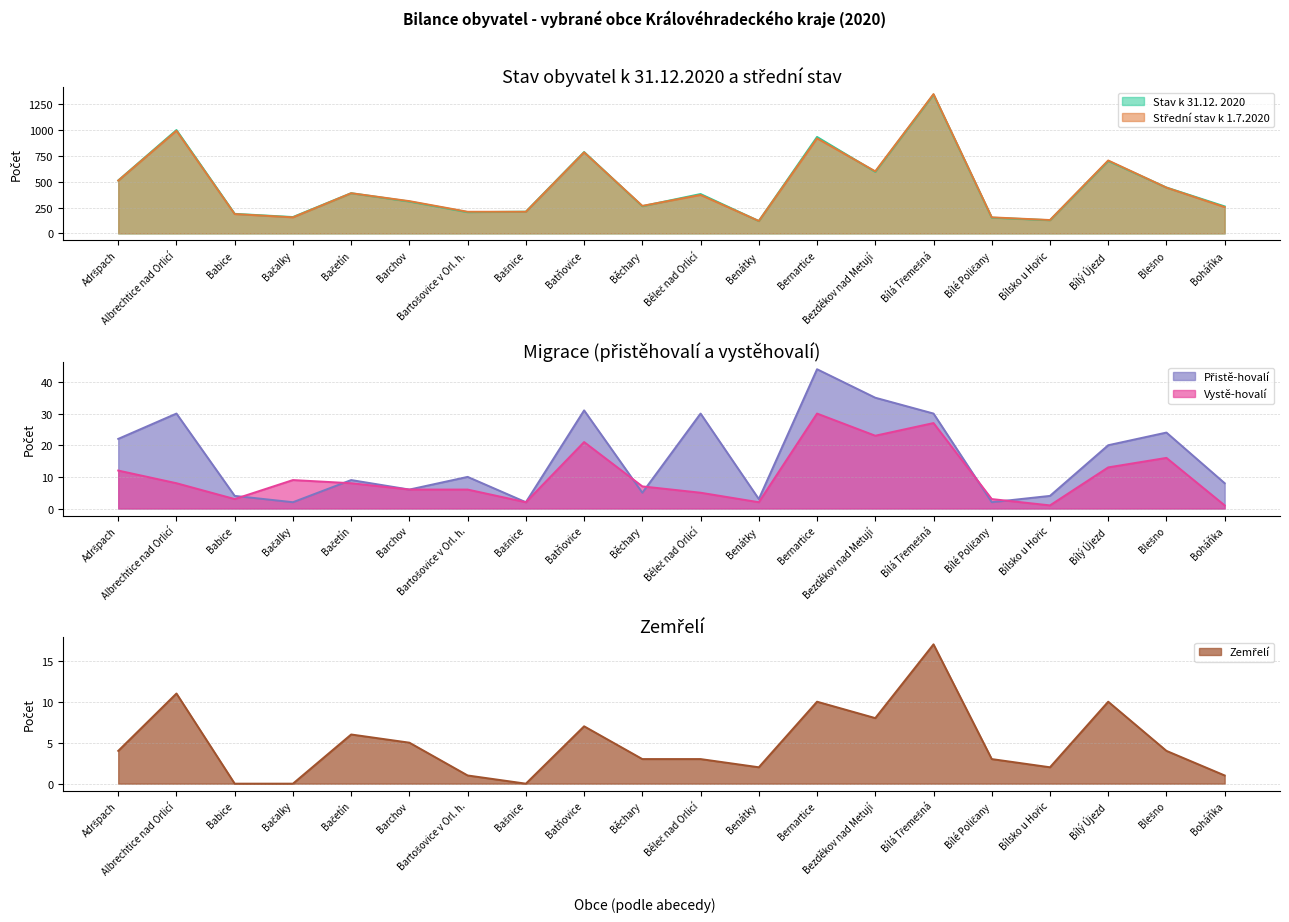

What is the average value of the Střední stav k 1.7.2020 series?

454